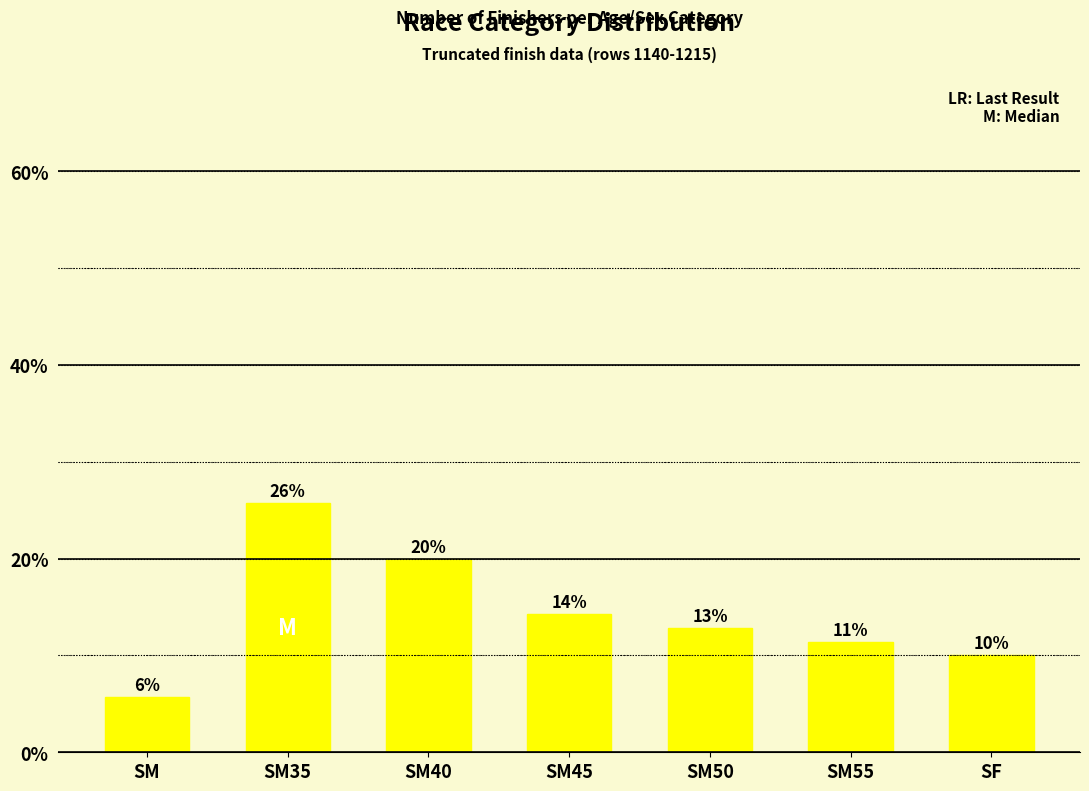

Where is the data nearest to the value 15?

SM45